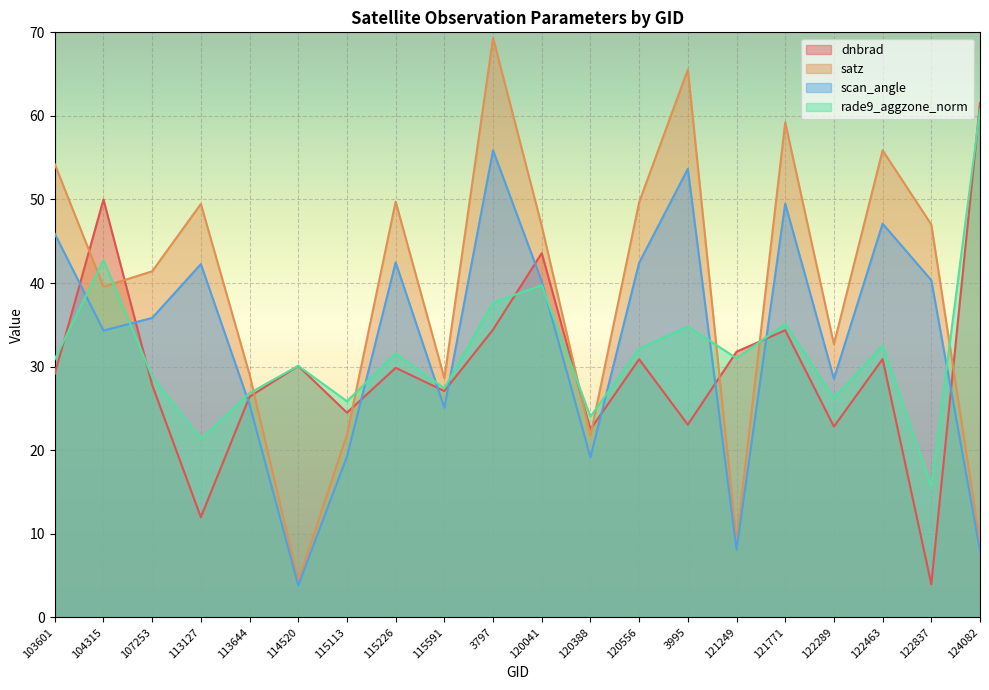

True or false: rade9_aggzone_norm has a value of 26.2 at 122289.

True